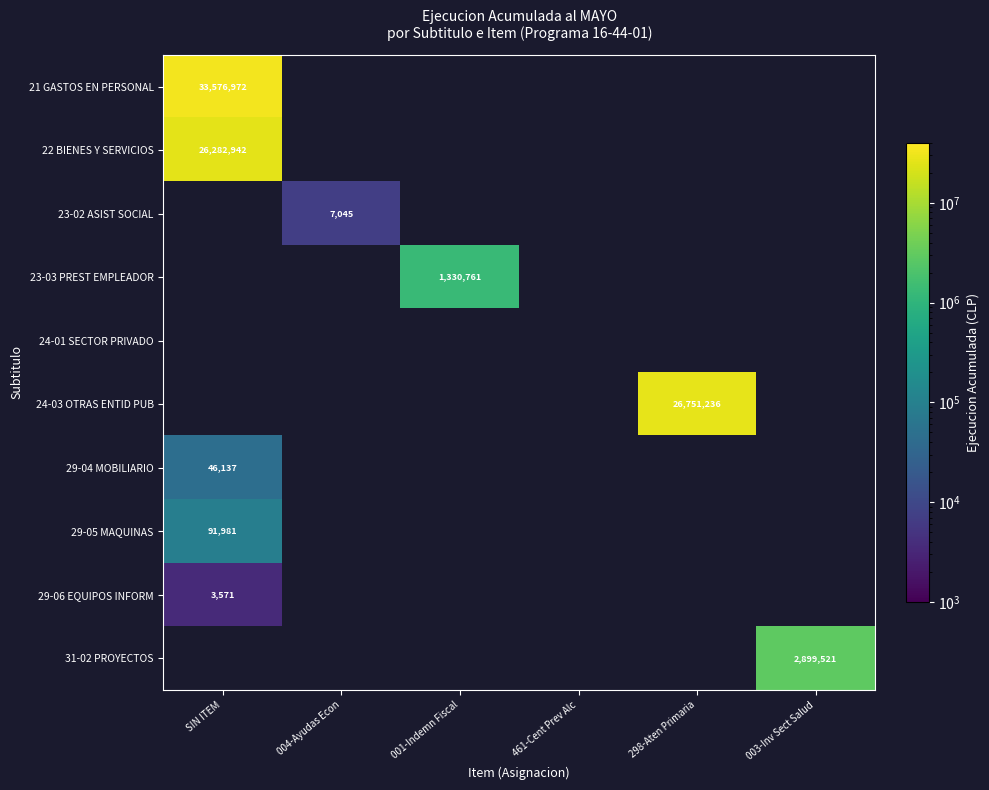

The value of 29-06 EQUIPOS INFORM at SIN ITEM is 1527.0. True or false?

False